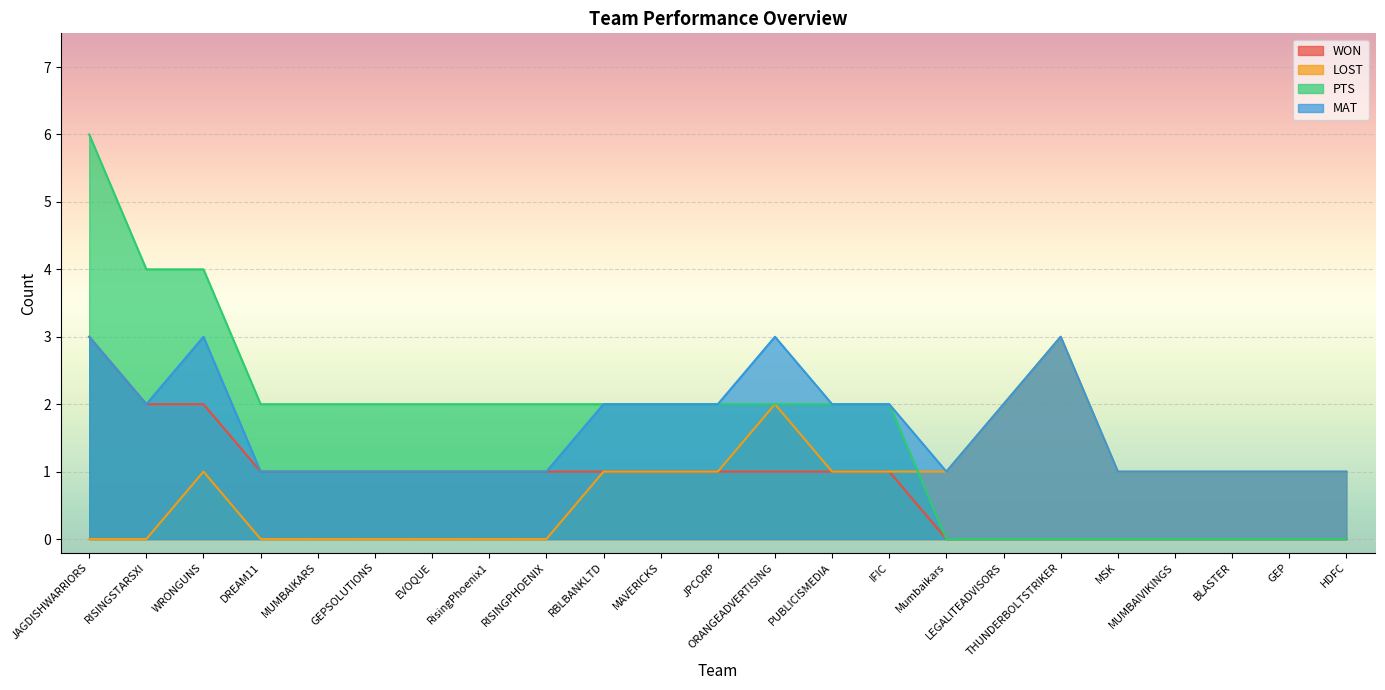

Does the chart display data point markers on the line(s)?

No